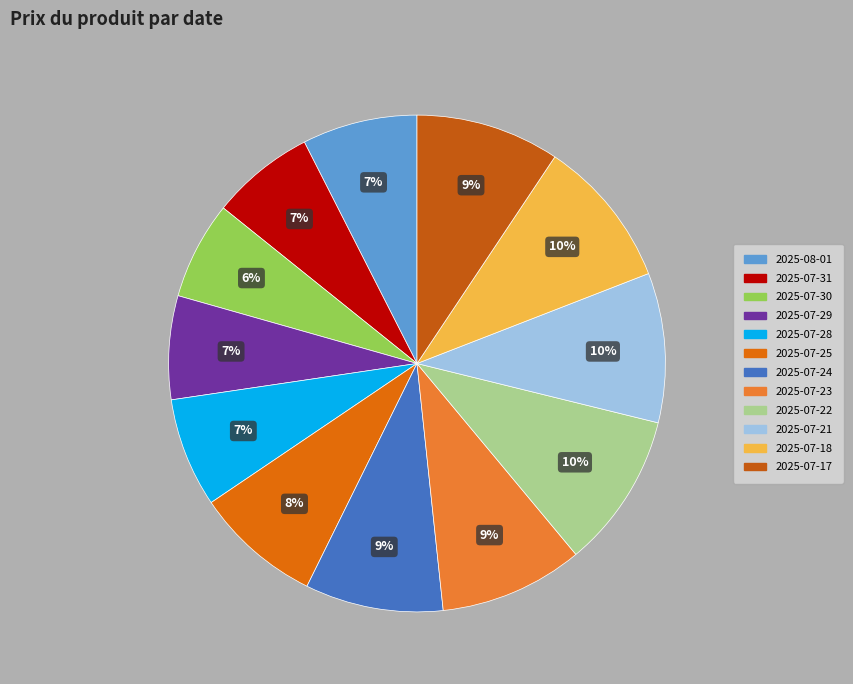

What percentage is the 2025-07-18 slice, to the nearest percent?

10%